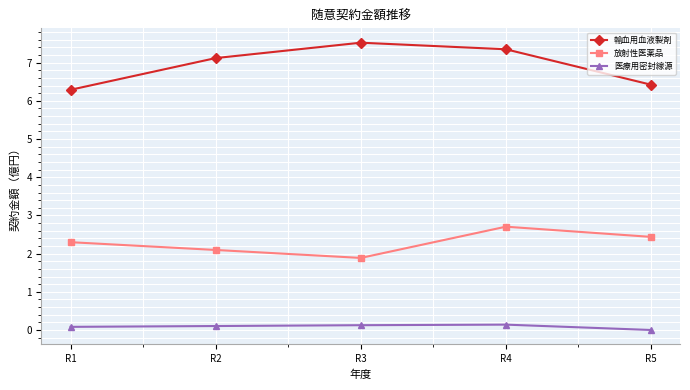

At which label does 放射性医薬品 first exceed 2?

R1